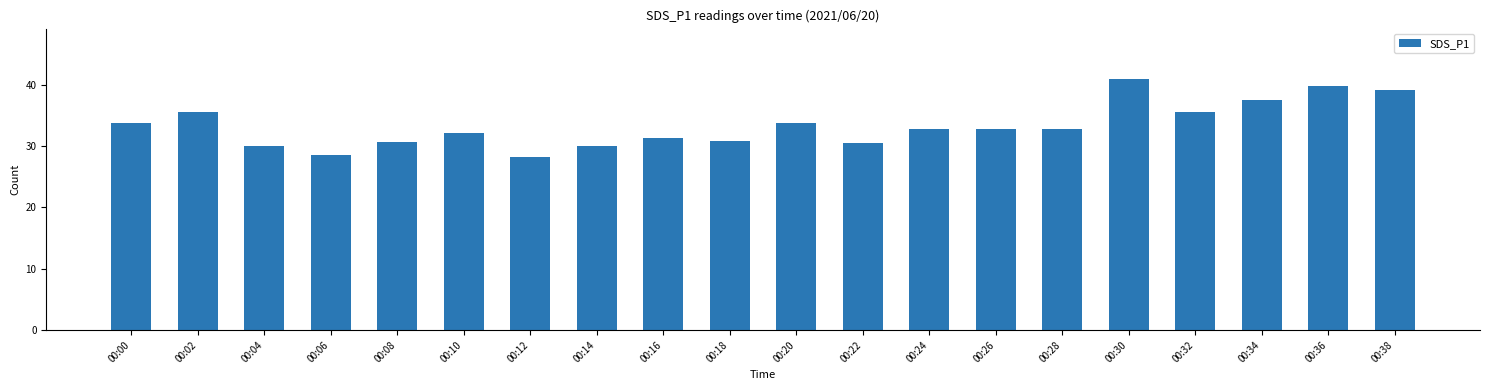

What is the difference between the second highest and minimum values?

11.5